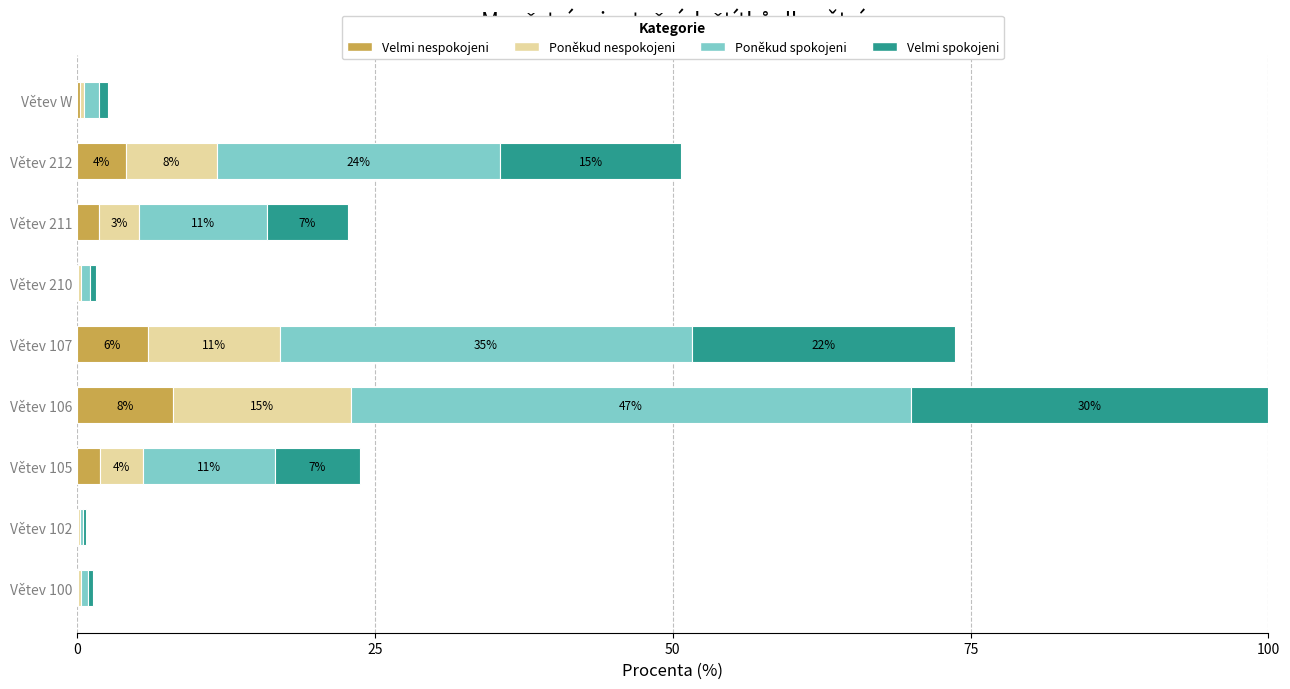

What is the average value of the Velmi nespokojeni series?

2.5